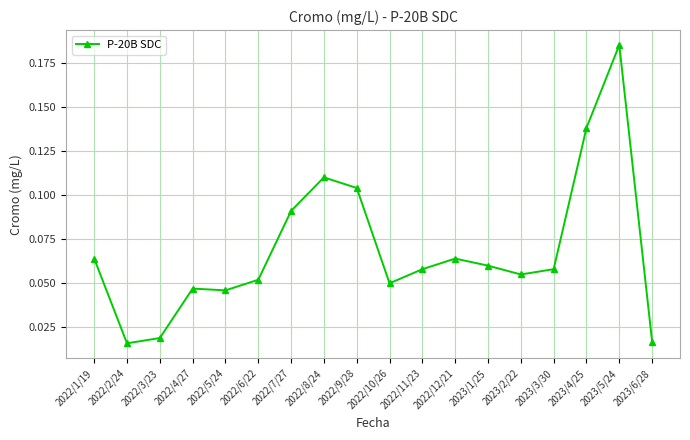

Between 2022/7/27 and 2022/9/28, which is larger?

2022/9/28